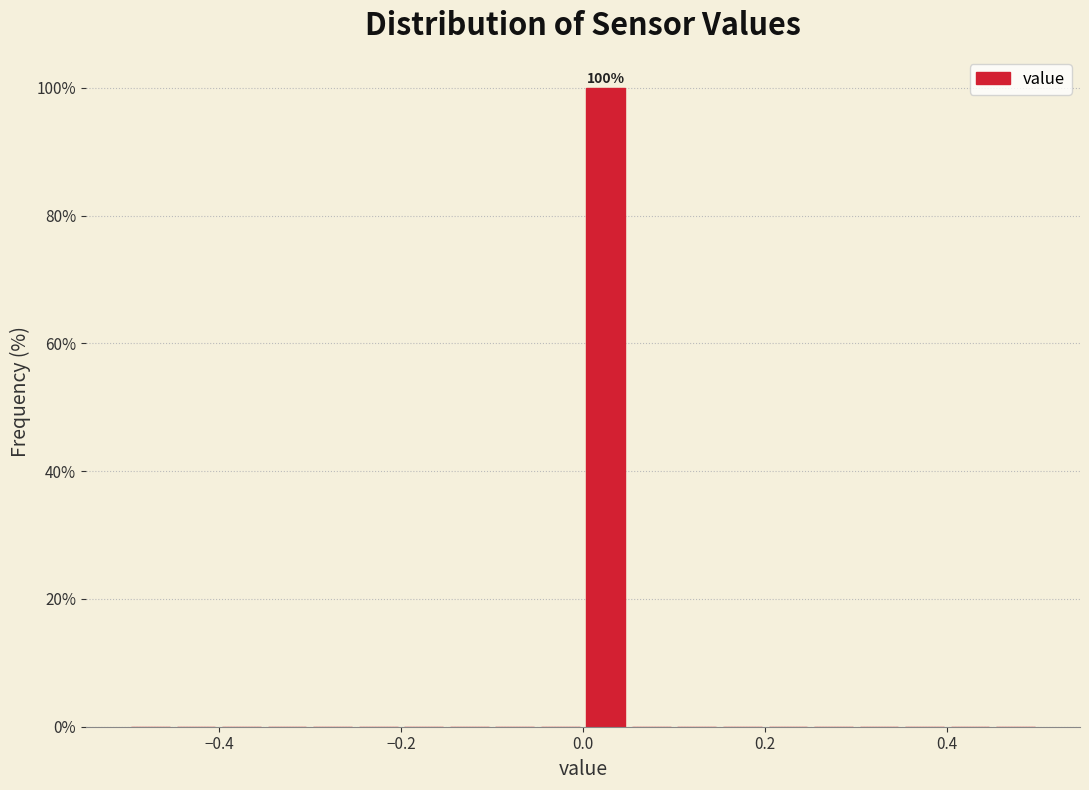

Read against the x-axis, roughly where is the centre of the tallest bar?

0.02